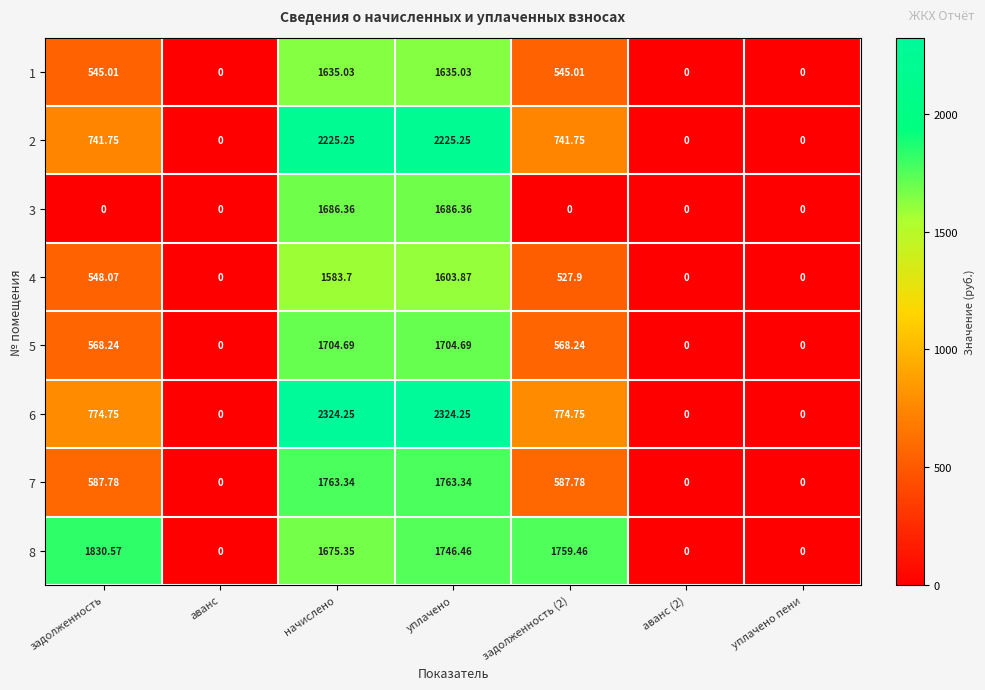

At which label does 8 first exceed 1675?

задолженность